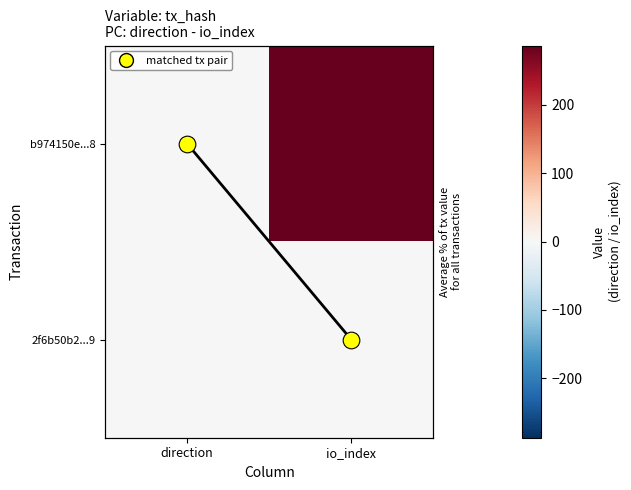

At which category is the sum across all series the highest?

io_index